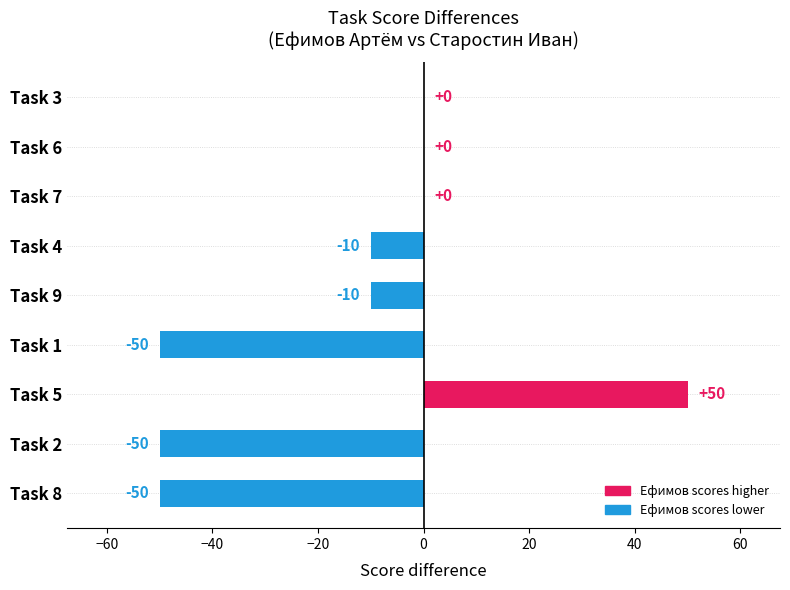

Count the number of values greater than -10.

4